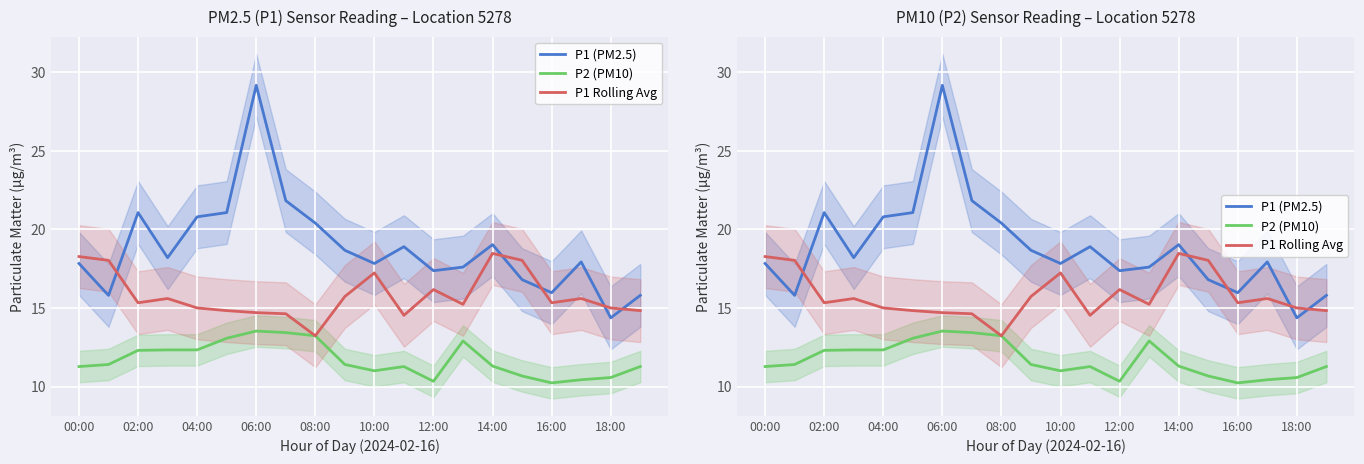

How many interior local peaks does the P2 (PM10) series have?

3